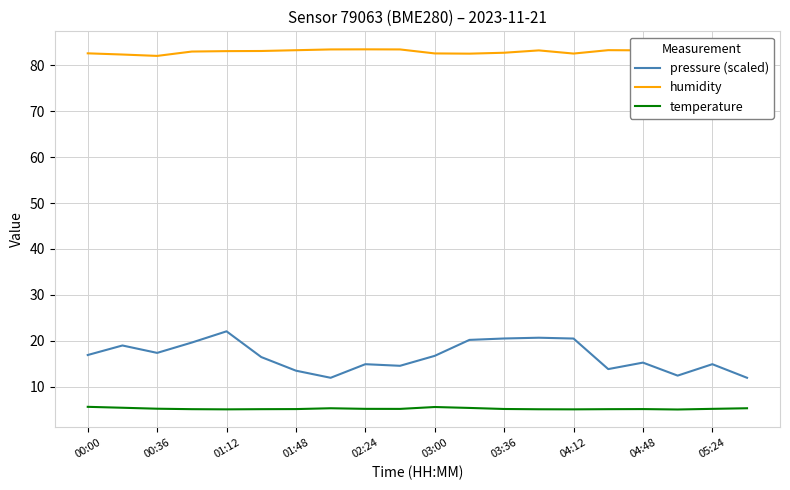

True or false: temperature and pressure (scaled) intersect in this chart.

False